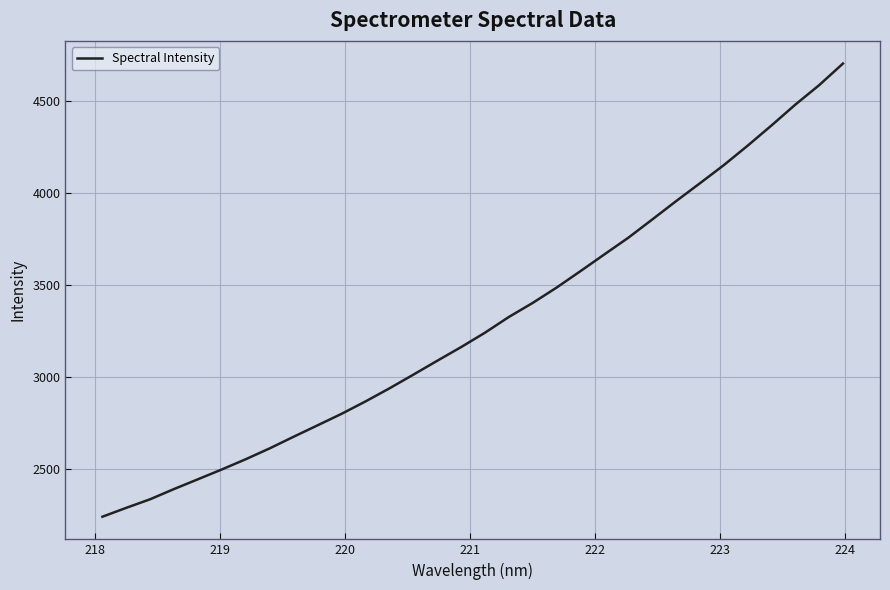

What is the smallest value displayed?

2239.8